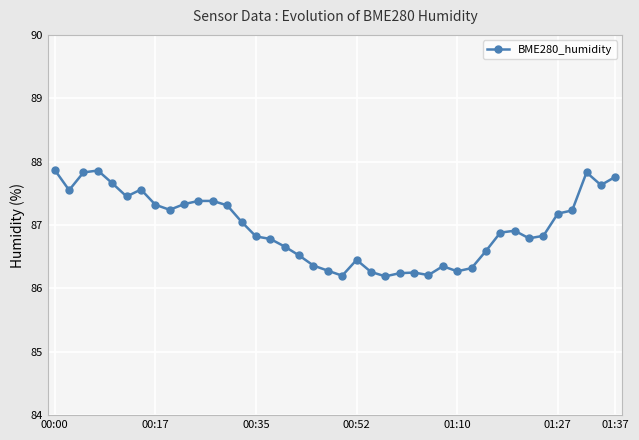

What is the value of the 21st point from the left?

86.2